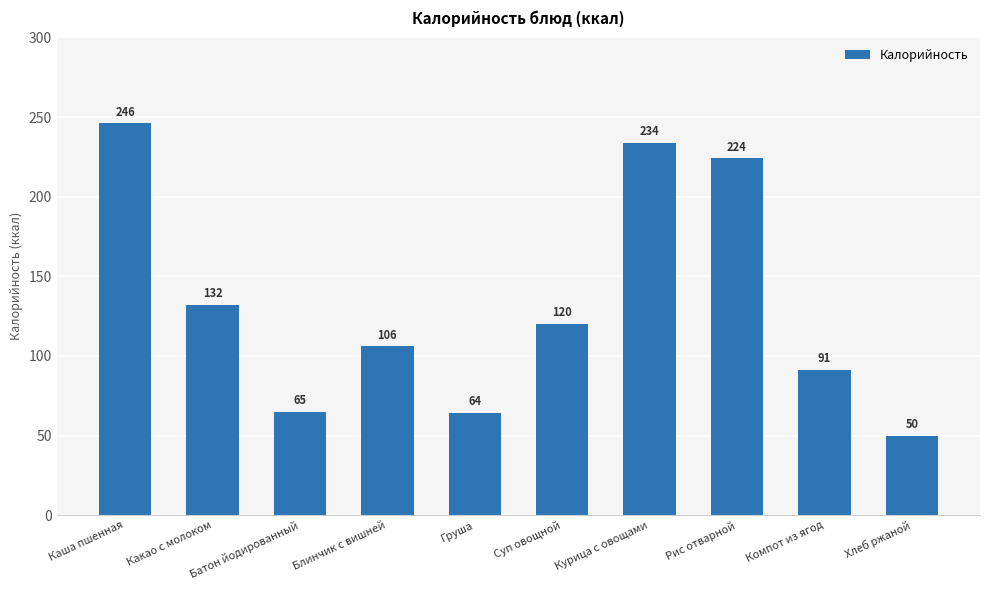

Reading right to left, list all the values displayed in this chart.

50	91	224	234	120	64	106	65	132	246